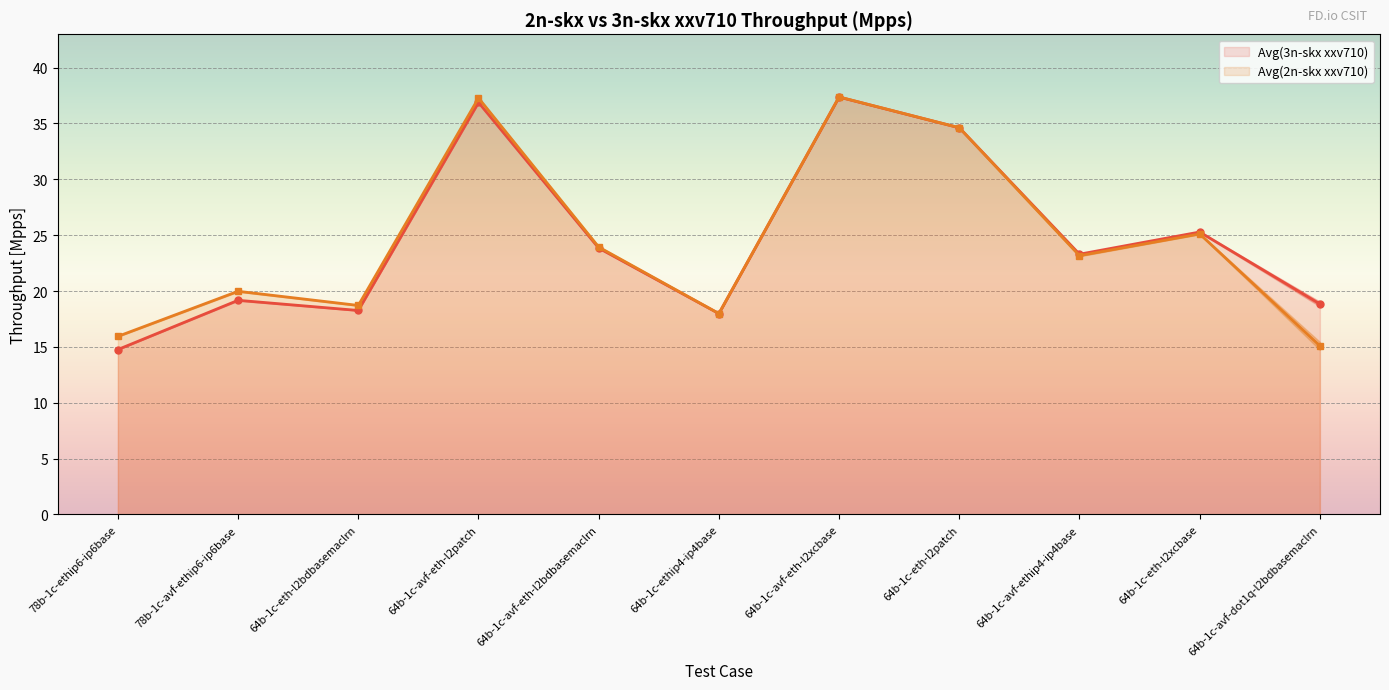

True or false: Avg(3n-skx xxv710) line has more than 2 points higher than both neighbors.

True